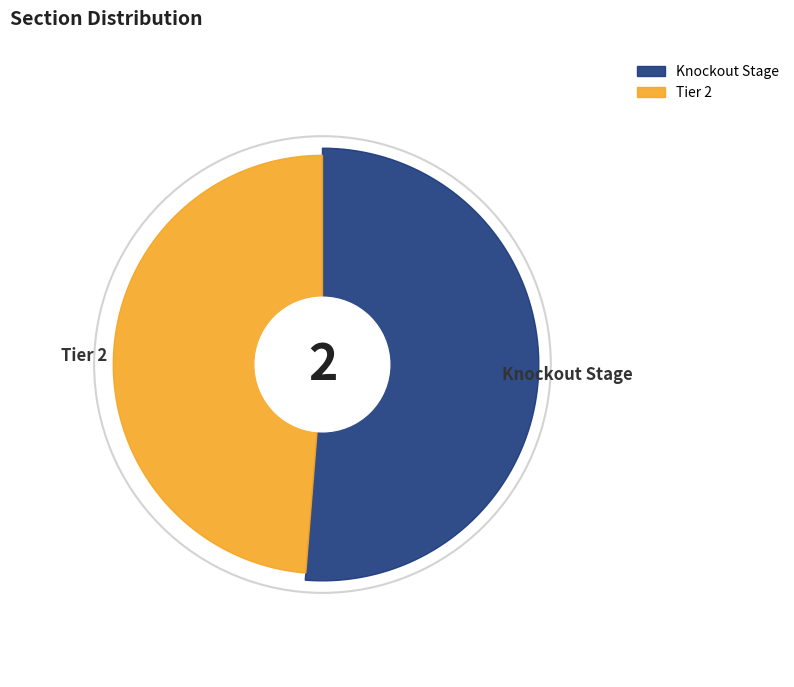

To the nearest percent, what is the combined percentage of Knockout Stage and Tier 2?

100%